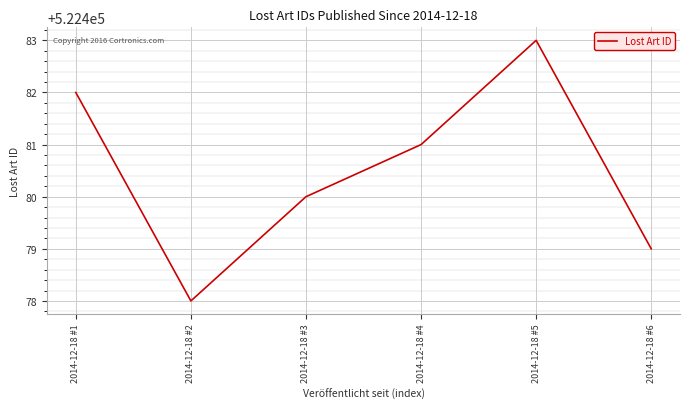

Is it true that the value at 2014-12-18 #3 is 793665?

False